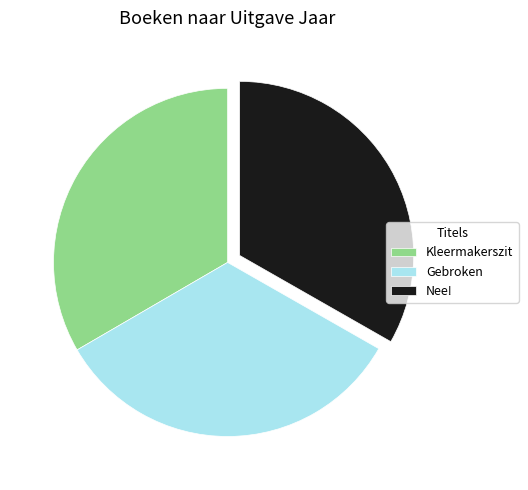

Combined, do Nee! and Kleermakerszit account for over 50%?

Yes